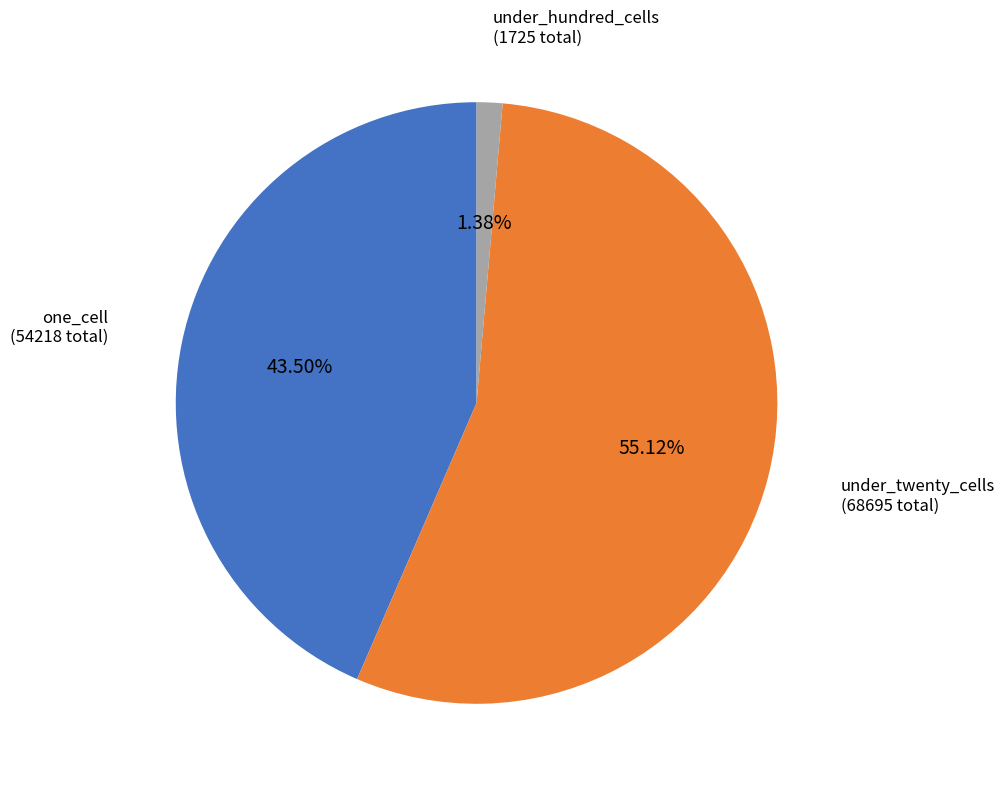

Is there any slice that represents more than half of the pie?

Yes